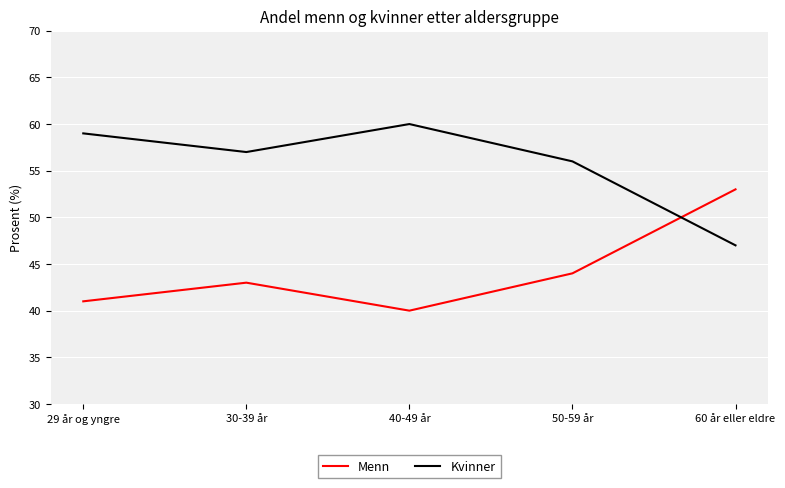

At which category does Kvinner reach its first local peak?

40-49 år